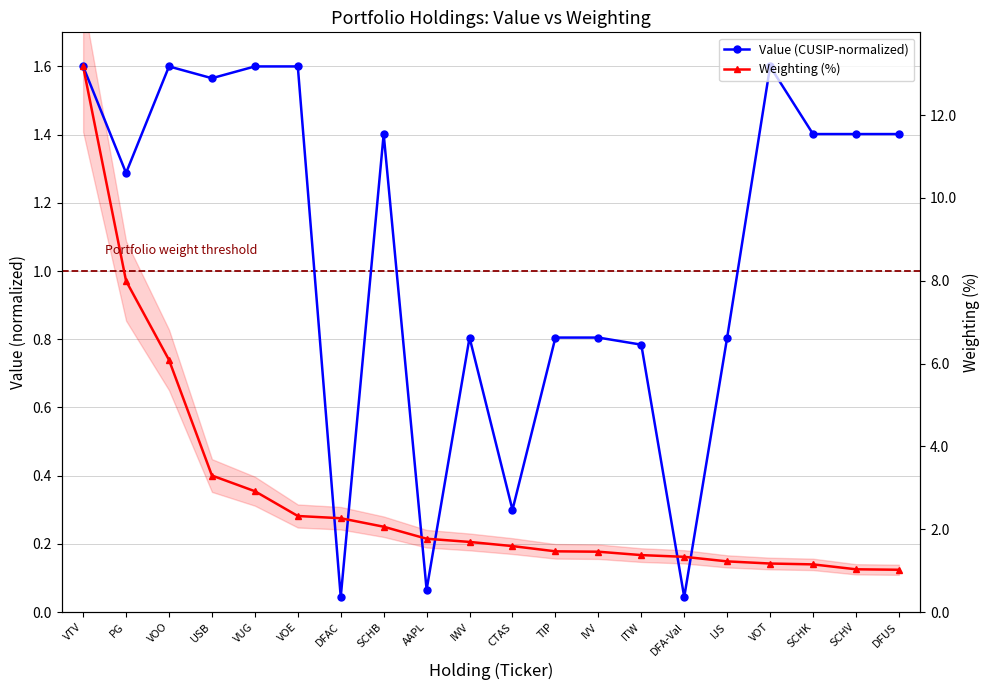

How many distinct data groups are displayed?

2